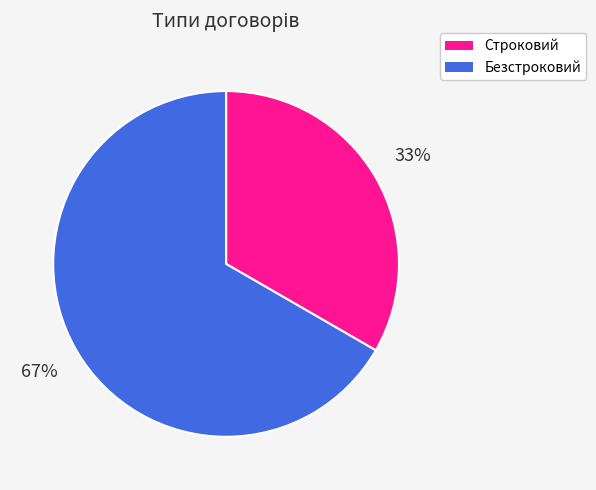

To the nearest percent, what is the combined percentage of Безстроковий and Строковий?

100%